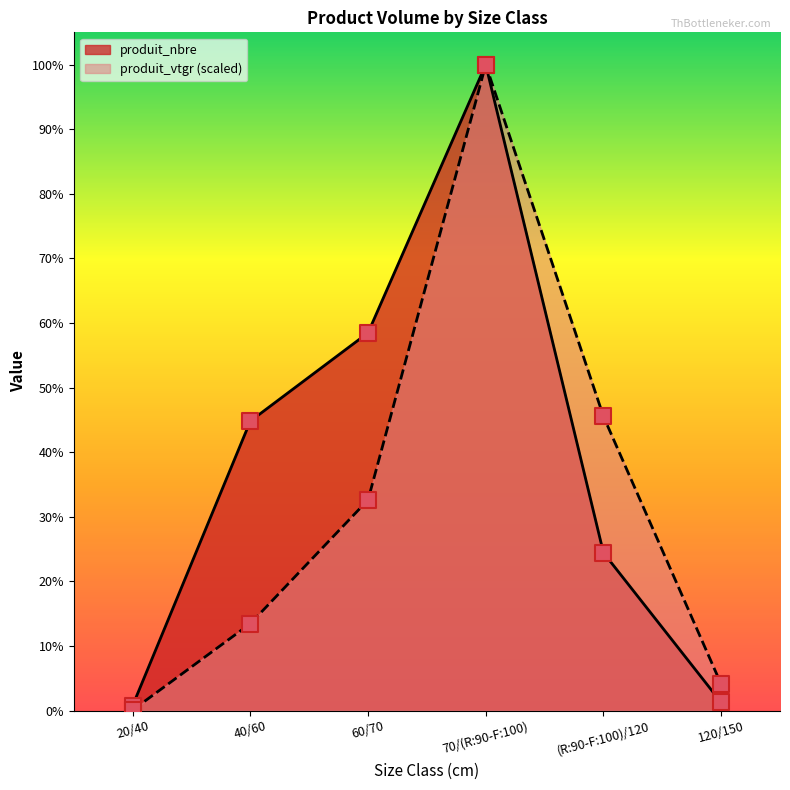

Which series reaches the maximum Y coordinate?

produit_nbre